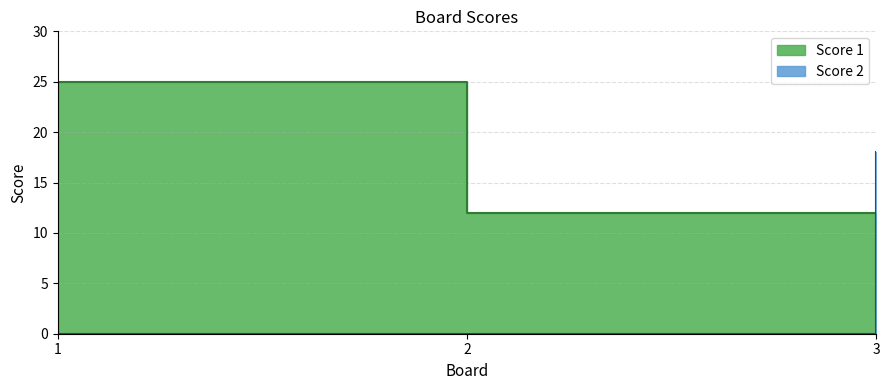

Which series changed the most between 2 and 3?

Score 2